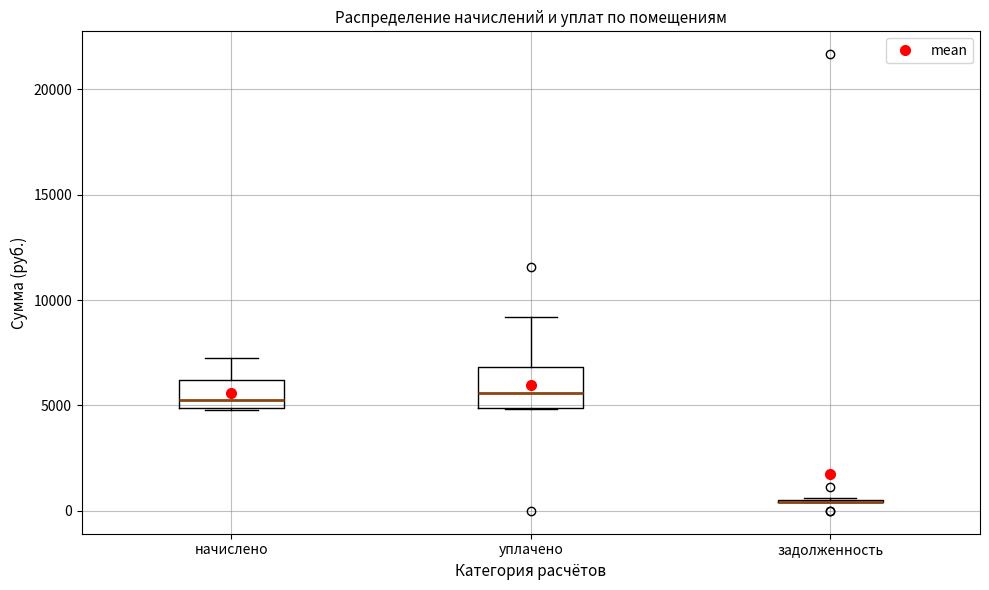

Reading left to right, transcribe this box plot: for each box, give where its median line is, the range the box spans, and where its two whiskers end, as read against the y-axis. The values are not printed on the chart, so give them approximately, as read against the axis.

начислено: median 5500, box 5000 to 6000, whiskers 5000 to 7500
уплачено: median 5500, box 5000 to 7000, whiskers 5000 to 9000
задолженность: box collapsed to a line at 500, whiskers 500 to 500